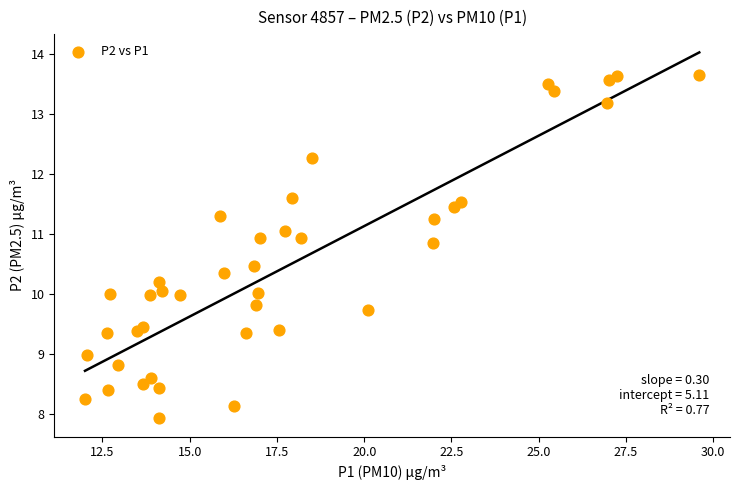

What is the range of X values (max minus min)?

17.6